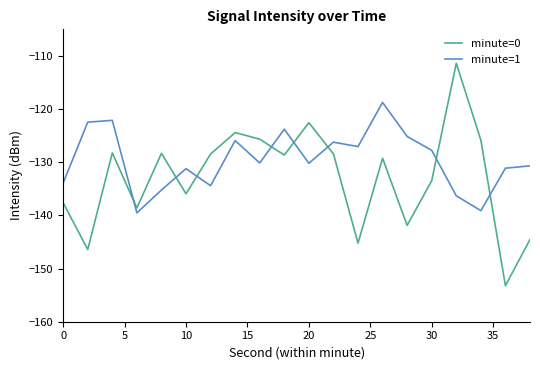

List the series in order of their peak value, highest first.

minute=0, minute=1